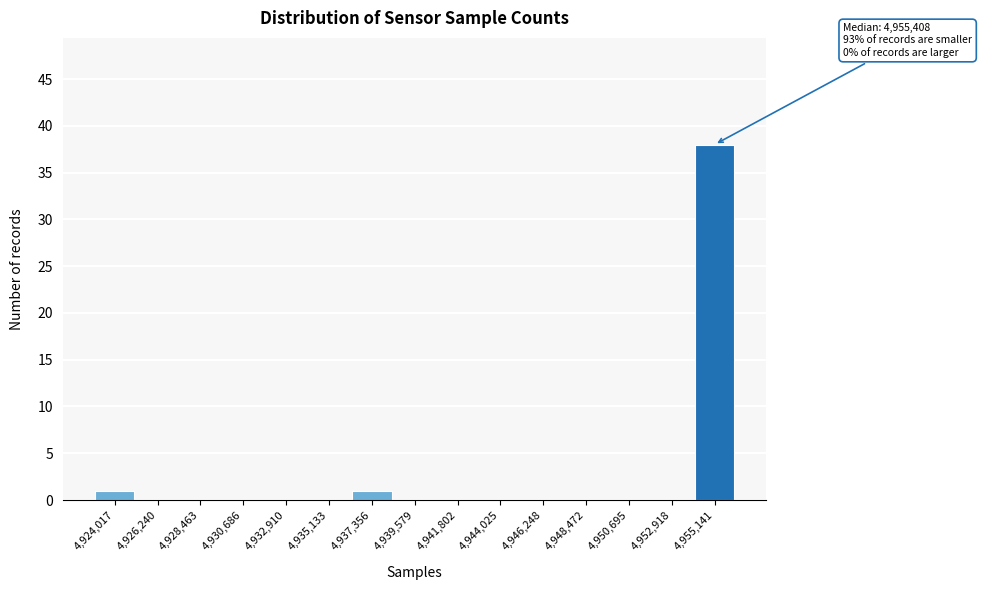

Which range on the x-axis has the tallest bar?

4954000 to 4956500